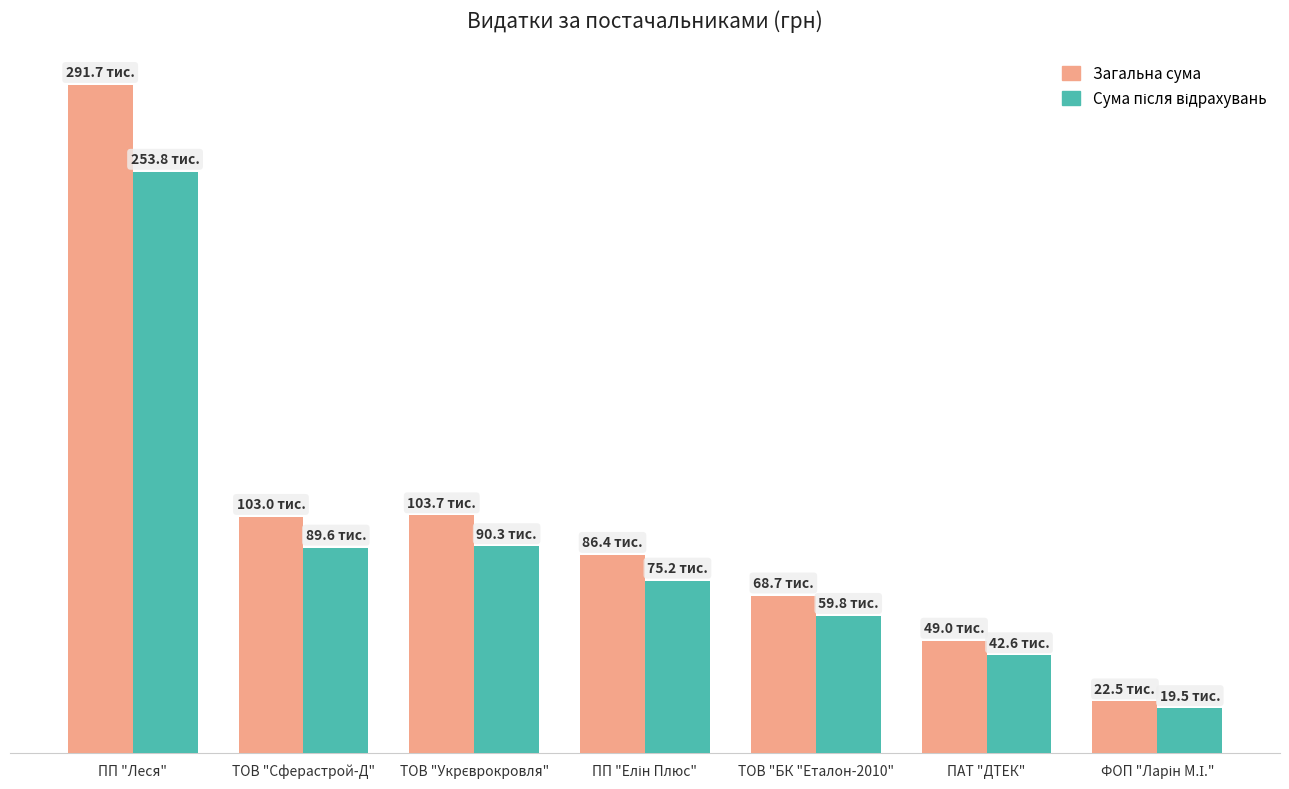

What is the sum of all Сума після відрахувань values?

630833.7